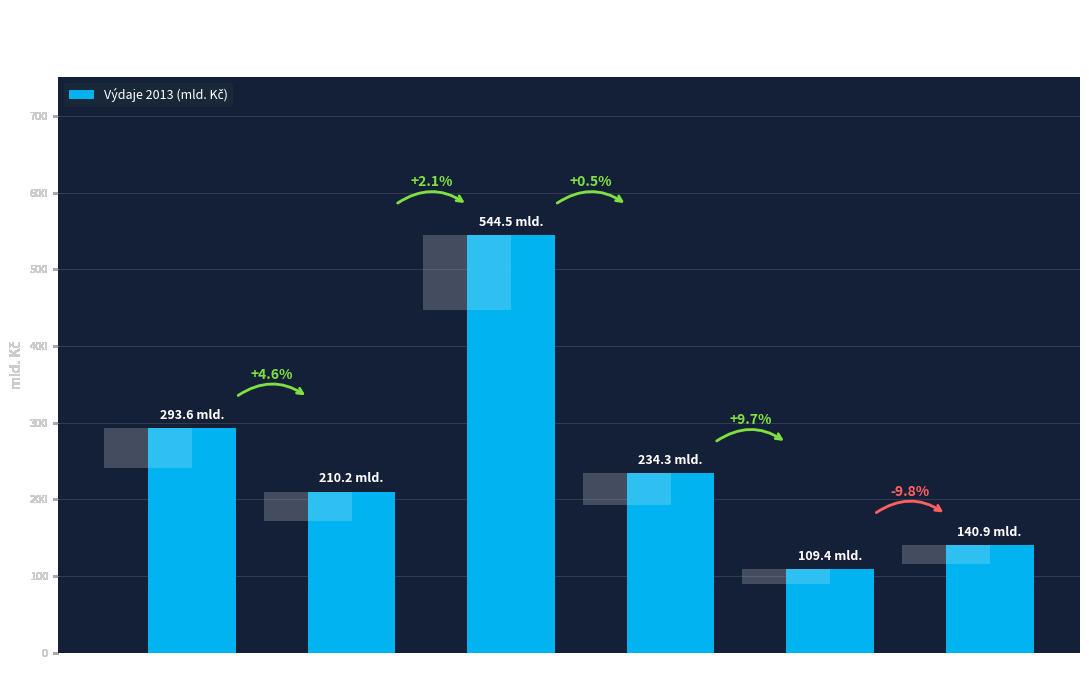

Rank the categories by value from highest to lowest.

Sociální dávky, Náhrady zaměstnancům, Naturální soc. dávky, Mezispotřeba, Tvorba HFK, Dotace